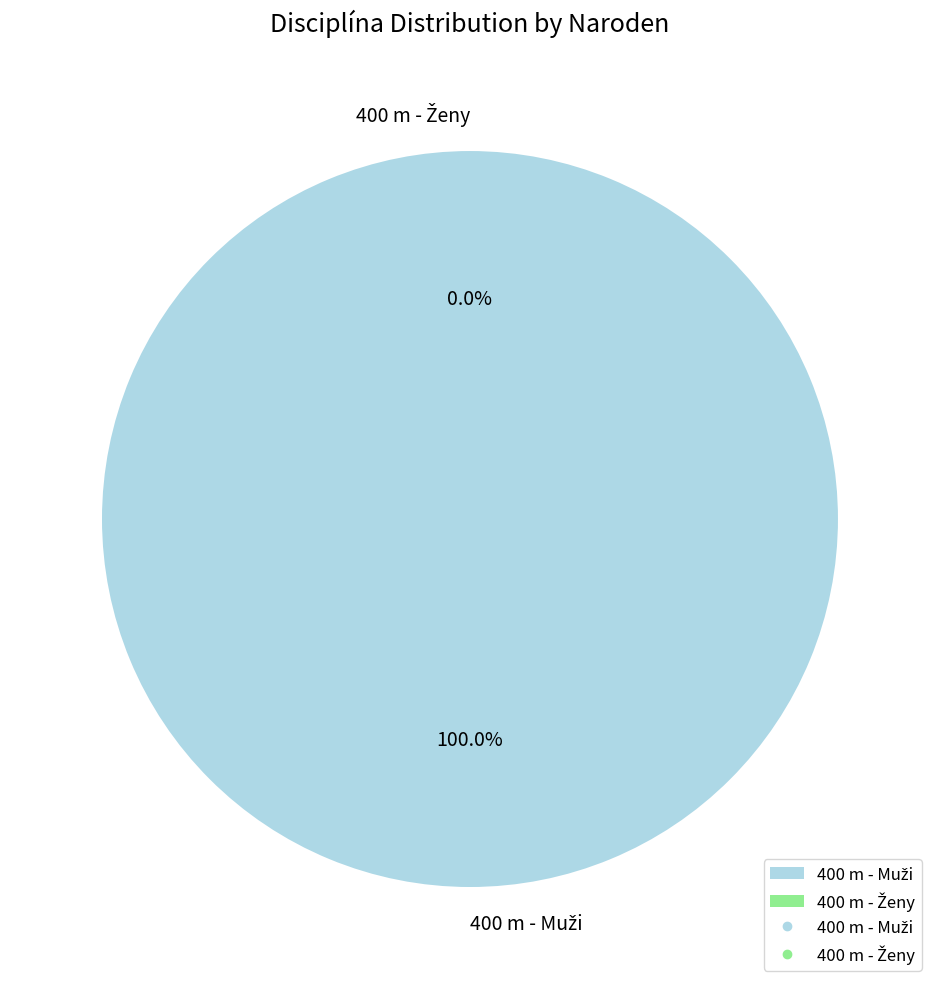

The 400 m - Ženy slice represents 11% of the pie. True or false?

False